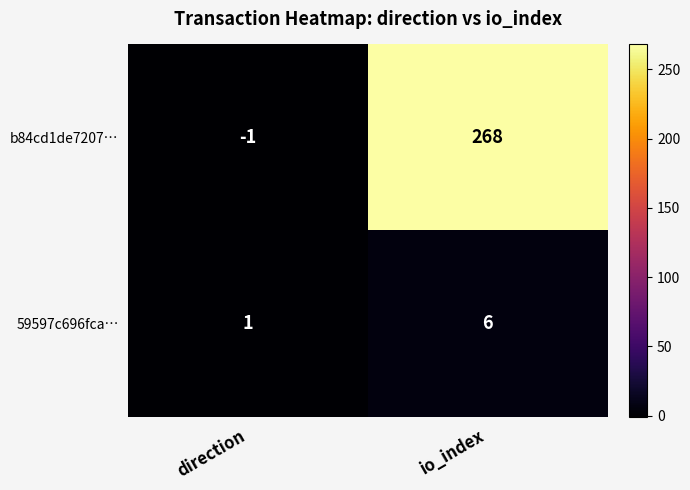

Is the value of 59597c696fca… at io_index greater than the value of b84cd1de7207… at io_index?

No